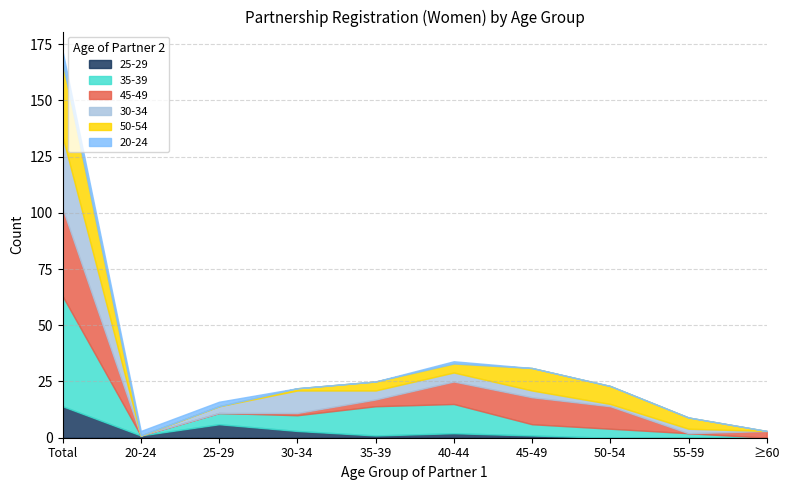

At how many categories does at least one series exceed 32?

1